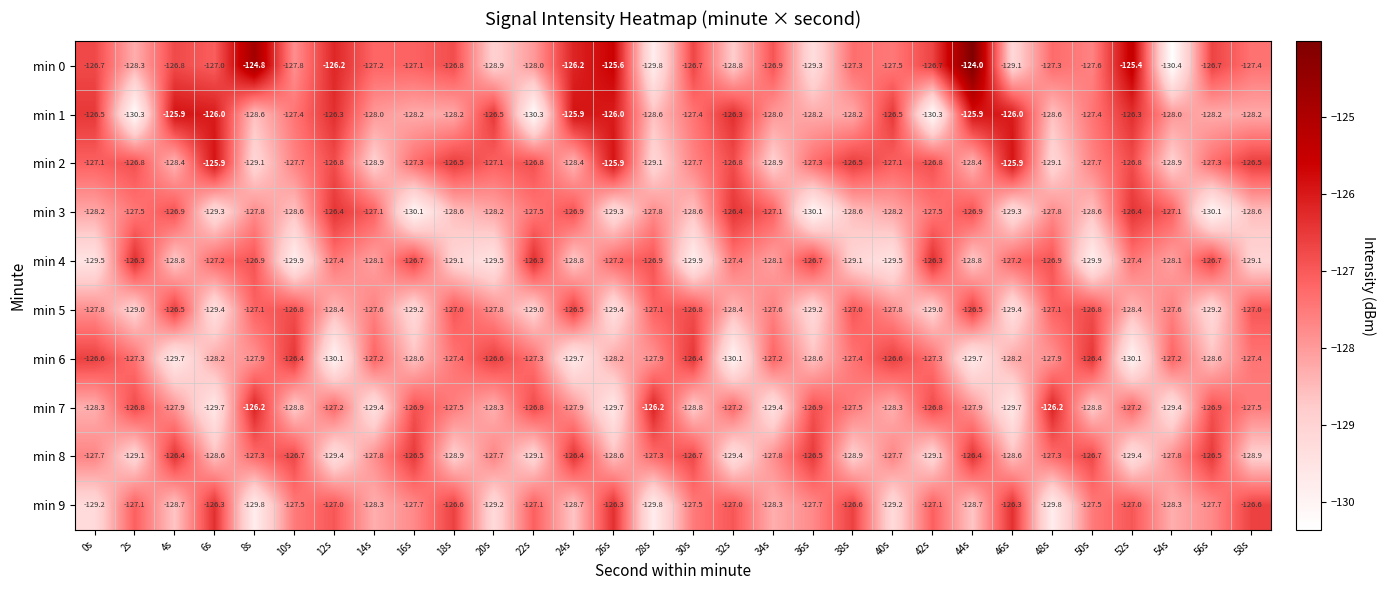

Rank the series at 6s from highest to lowest value.

min 2, min 1, min 9, min 0, min 4, min 6, min 8, min 3, min 5, min 7